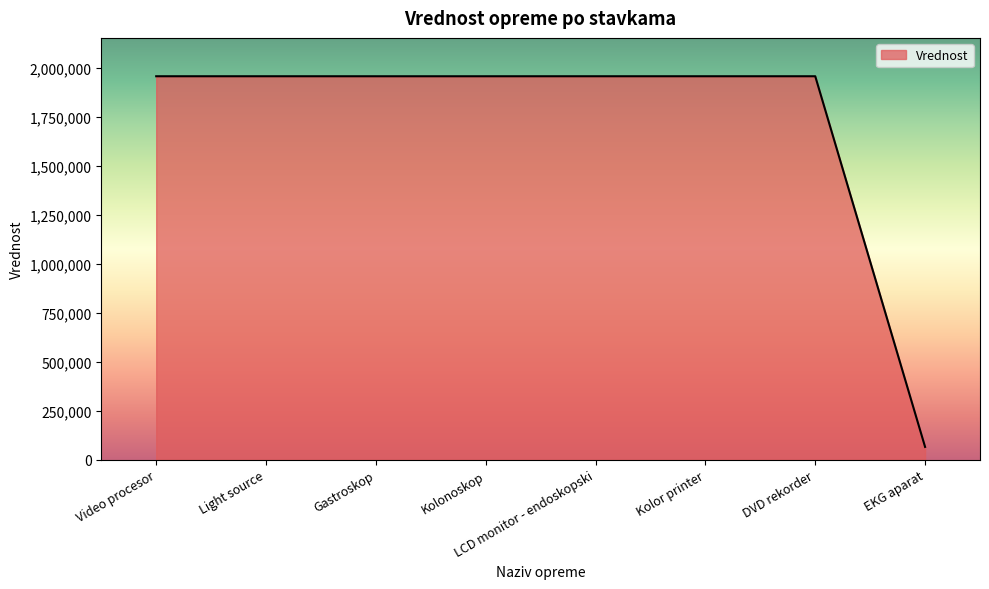

What is the approximate value at Light source, to the nearest 100?

1958200